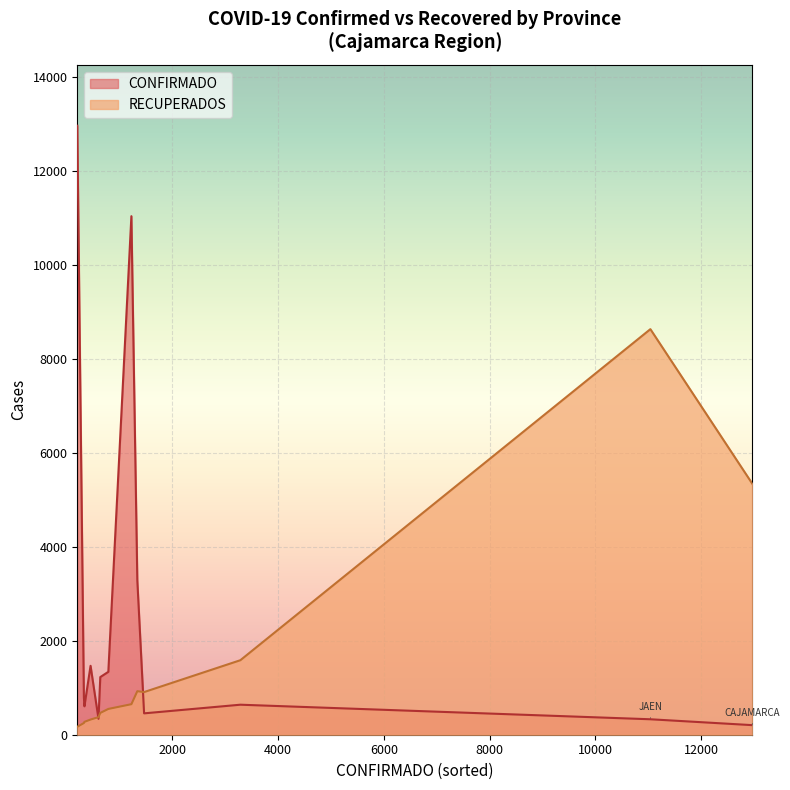

At which category does the chart reach its minimum across all series?

SANTA CRUZ